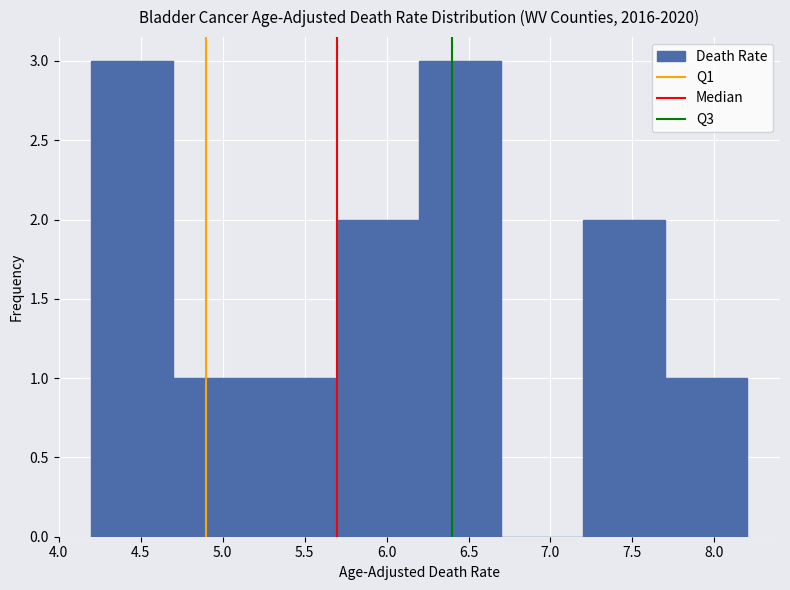

Reading left to right, transcribe this chart: for each bar, give the range it covers on the x-axis and its height. The values are not printed on the chart, so give them approximately, as read against the axis.

4.2 to 4.7: 3
4.7 to 5.2: 1
5.2 to 5.7: 1
5.7 to 6.2: 2
6.2 to 6.7: 3
6.7 to 7.2: 0
7.2 to 7.7: 2
7.7 to 8.2: 1